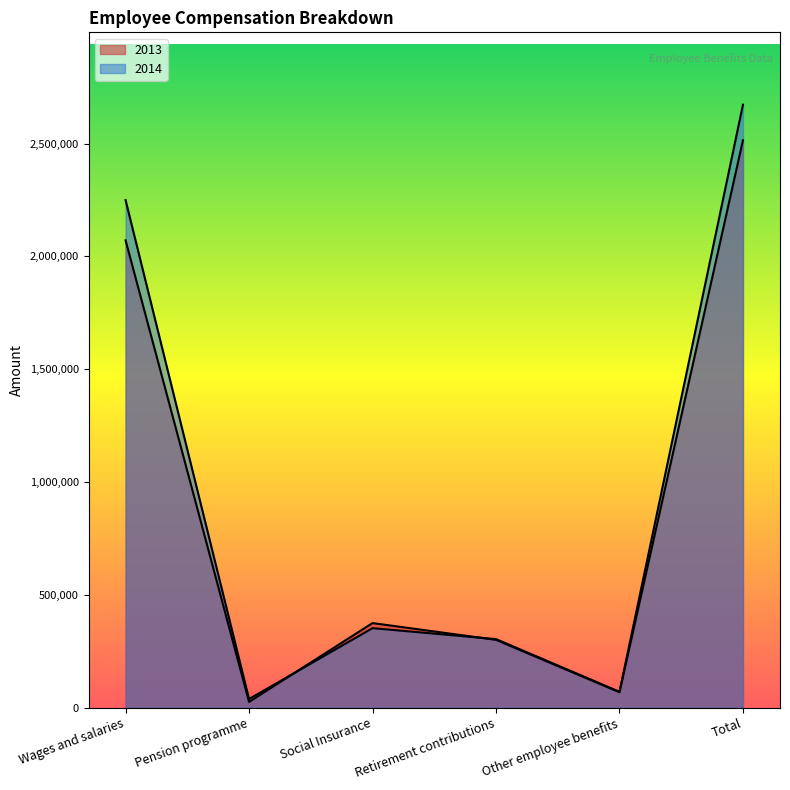

At which label does 2013 first exceed 375011?

Wages and salaries